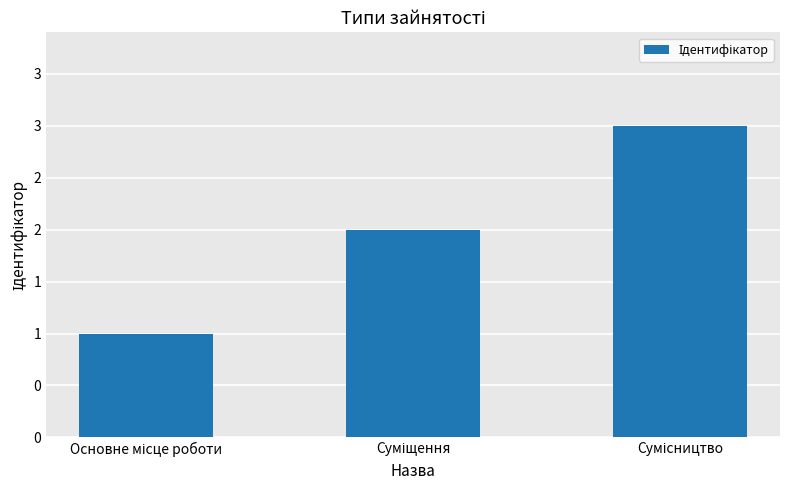

Is it true that the value at Суміщення is 2?

True